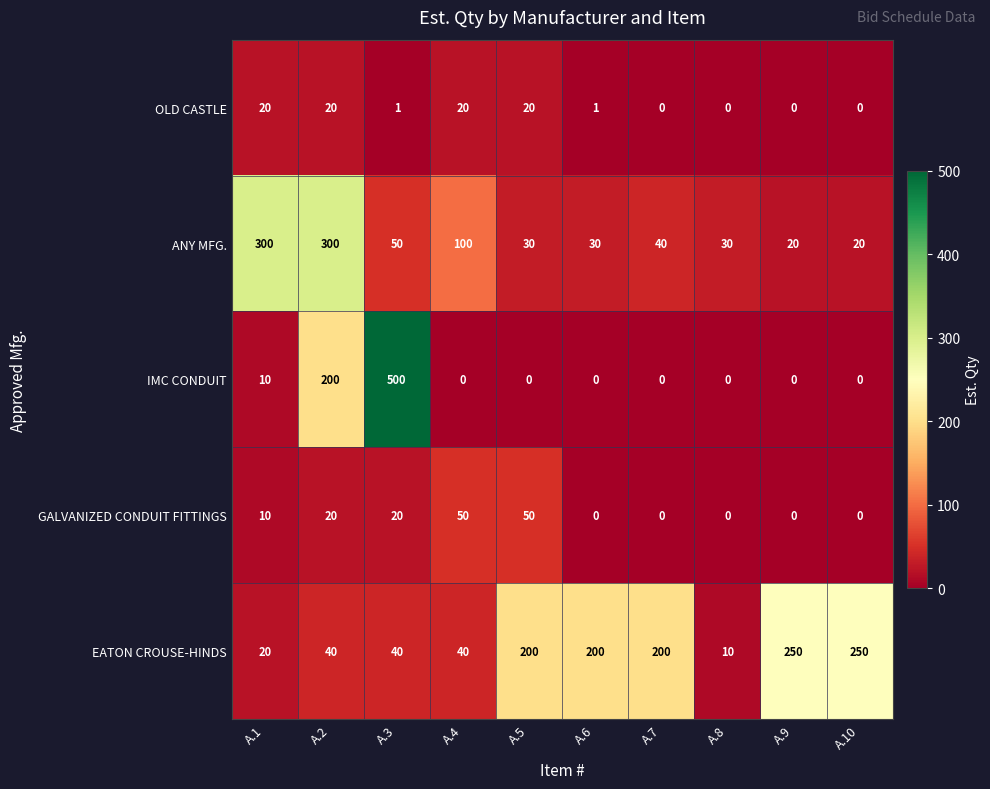

List the series in order of their peak value, lowest first.

OLD CASTLE, GALVANIZED CONDUIT FITTINGS, EATON CROUSE-HINDS, ANY MFG., IMC CONDUIT